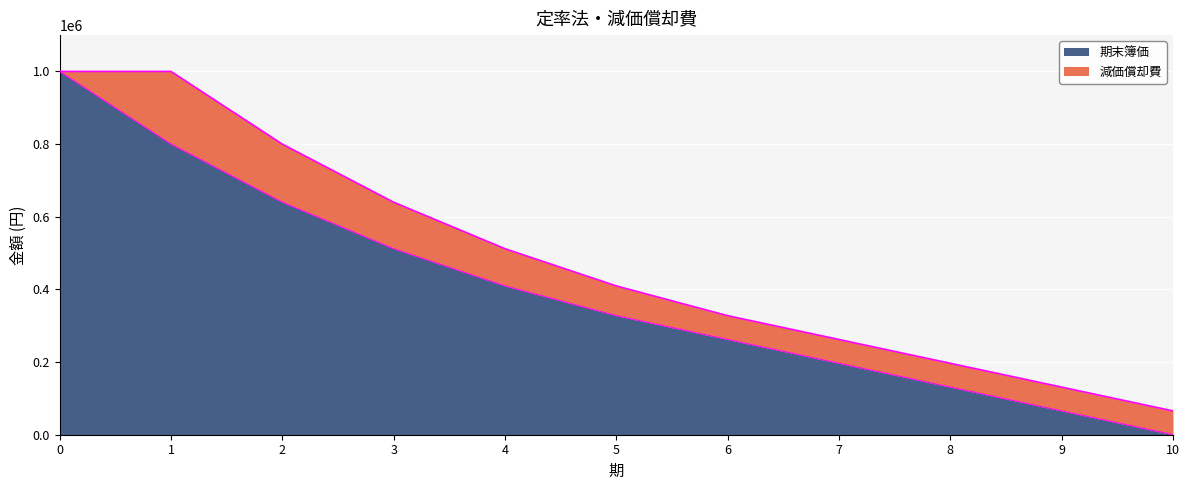

Which has a higher value, 3 or 9?

3